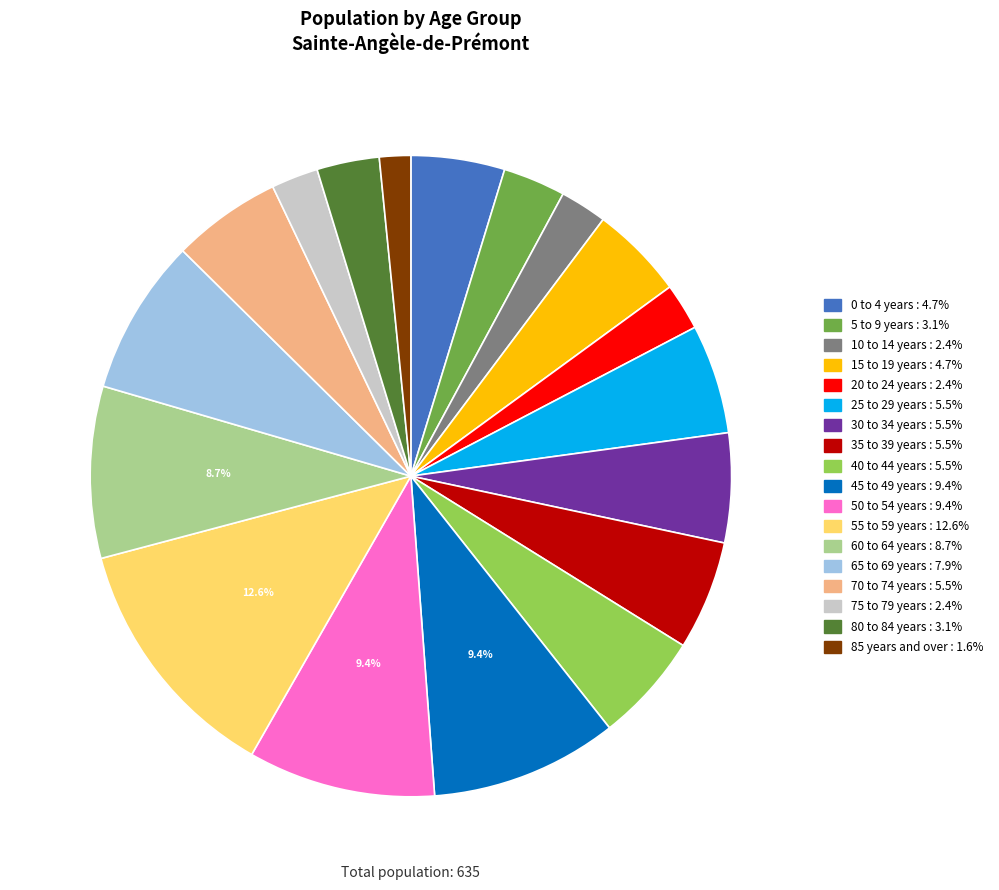

Which category has the smallest portion of the pie?

85 years and over